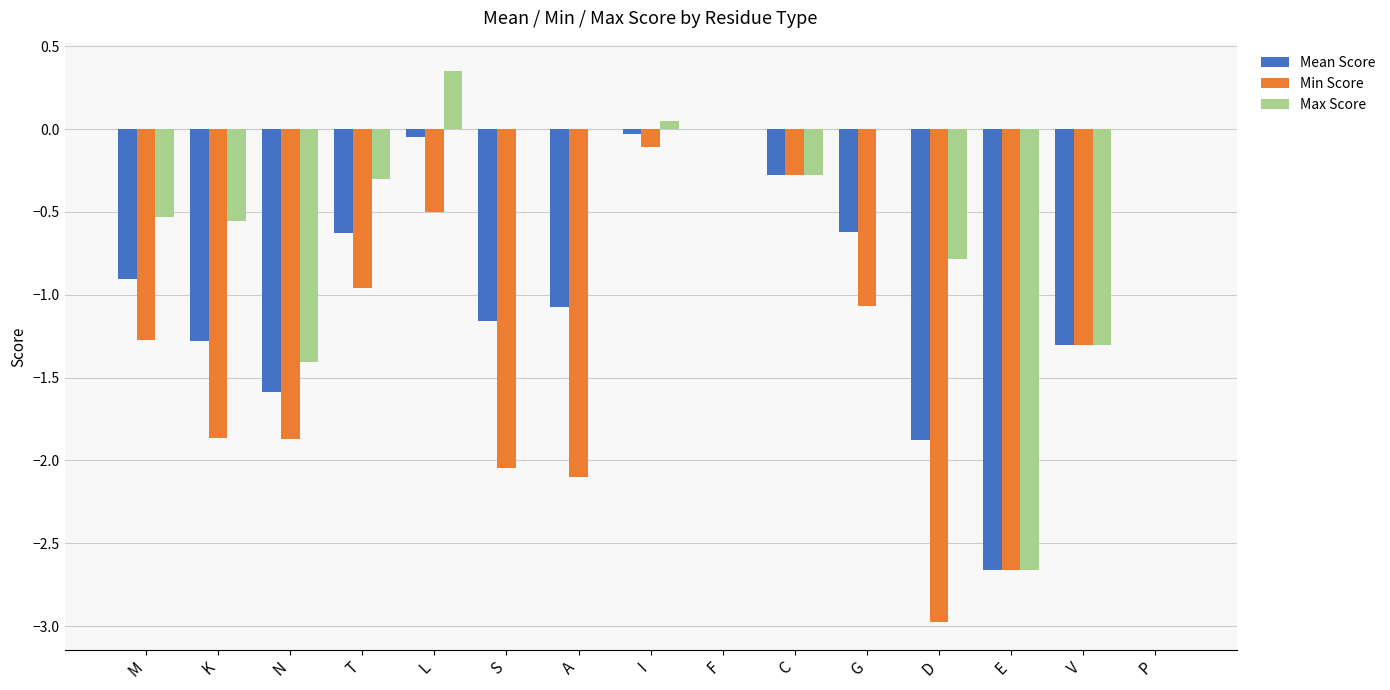

What is the sum of the Min Score values at A and T?

-3.1